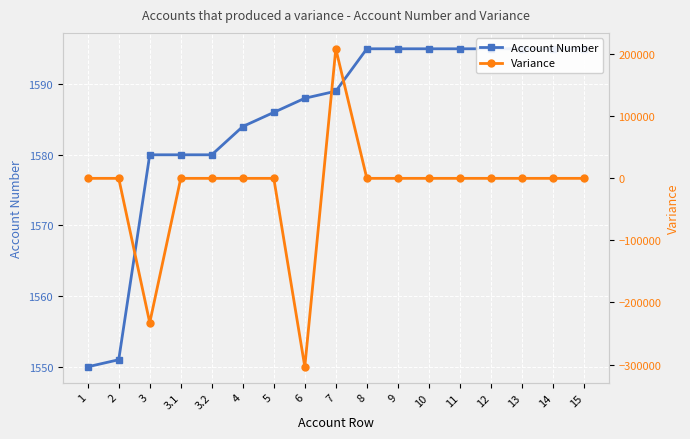

Rank the series by their average value, from highest to lowest.

Account Number, Variance